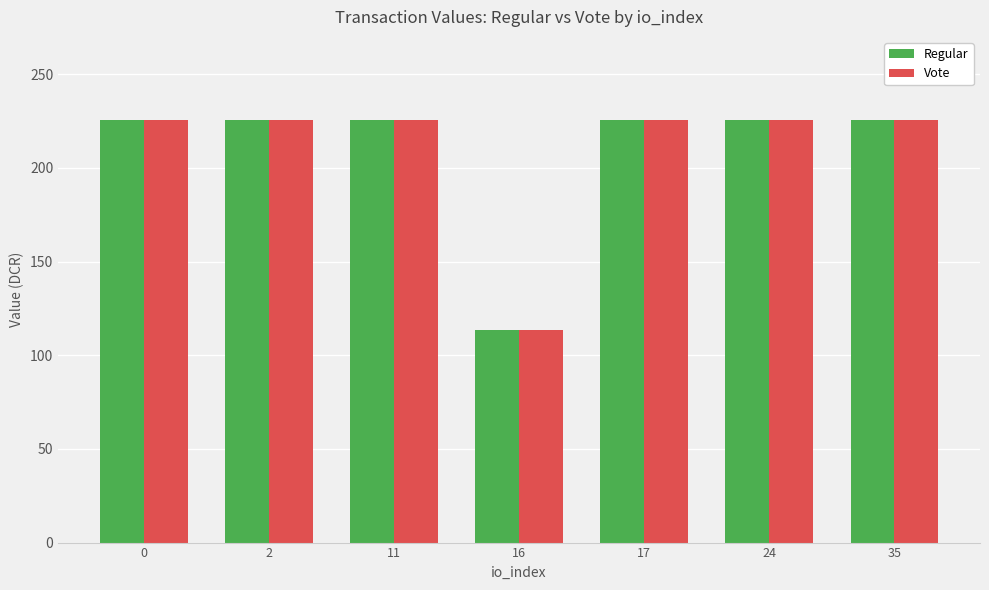

How many data points in Regular are above 225?

6